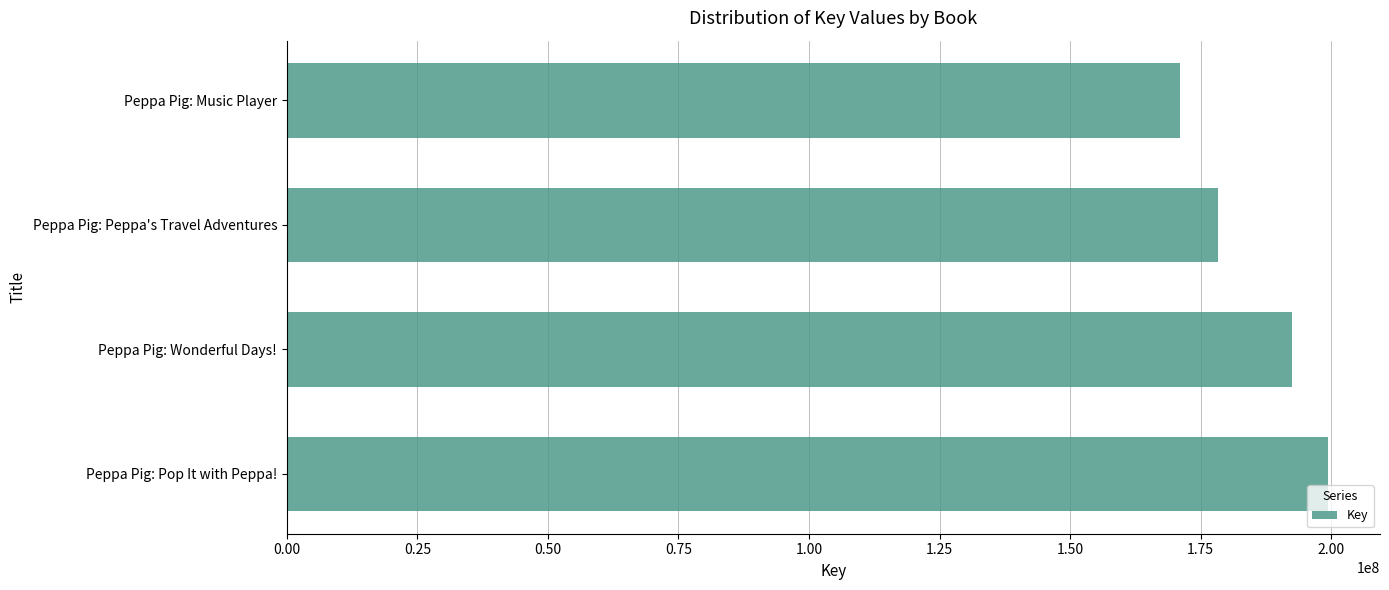

What is the smallest value displayed?

171104900